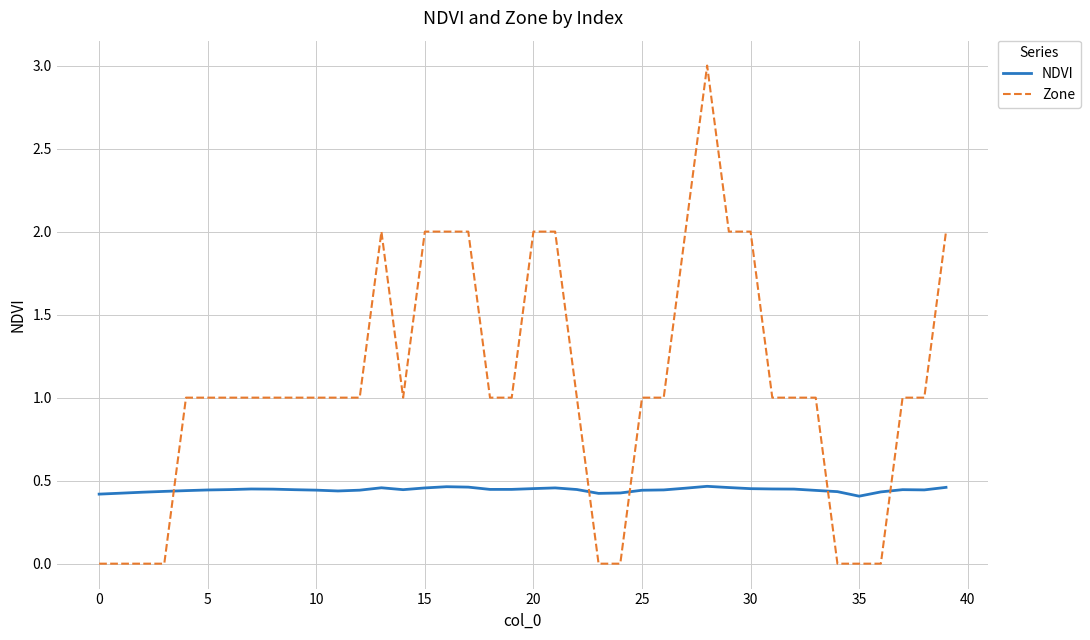

Which series has the largest total across all categories?

Zone